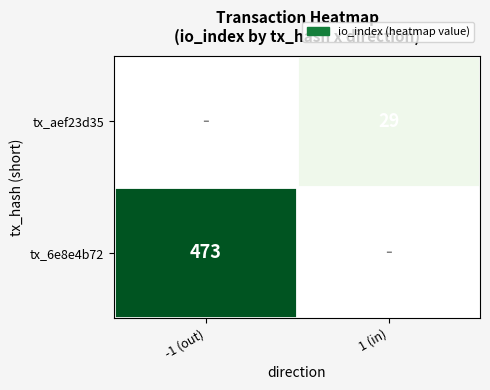

The value of tx_6e8e4b72 at -1 (out) is 654. True or false?

False